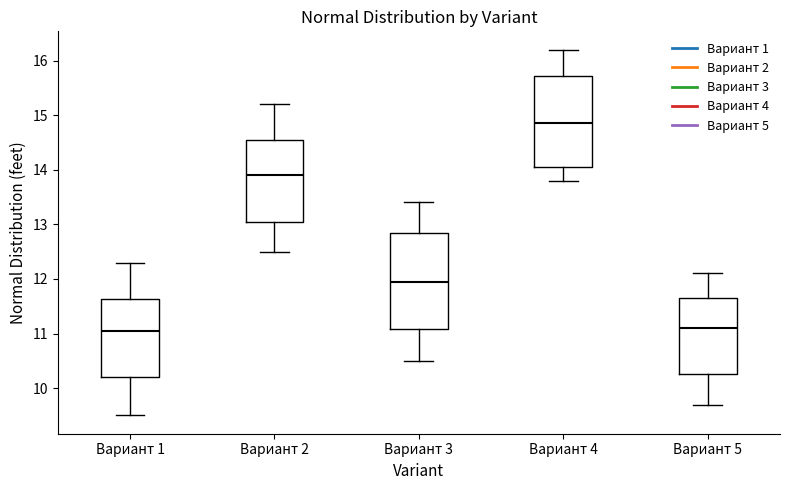

Reading left to right, read every box against the y-axis: the position of its median line, the range the box covers, and the ends of its whiskers. The values are not printed on the chart, so give them approximately, as read against the axis.

Вариант 1: median 11.1, box 10.2 to 11.6, whiskers 9.5 to 12.3
Вариант 2: median 13.9, box 13.1 to 14.6, whiskers 12.5 to 15.2
Вариант 3: median 12.0, box 11.1 to 12.9, whiskers 10.5 to 13.4
Вариант 4: median 14.9, box 14.1 to 15.7, whiskers 13.8 to 16.2
Вариант 5: median 11.1, box 10.3 to 11.7, whiskers 9.7 to 12.1